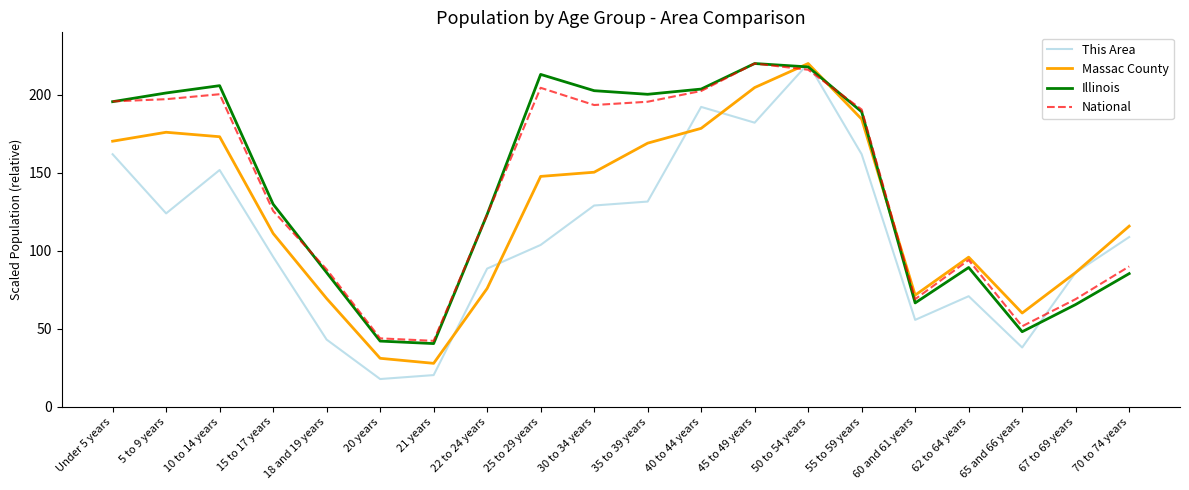

What is the maximum value for Massac County?

220.0